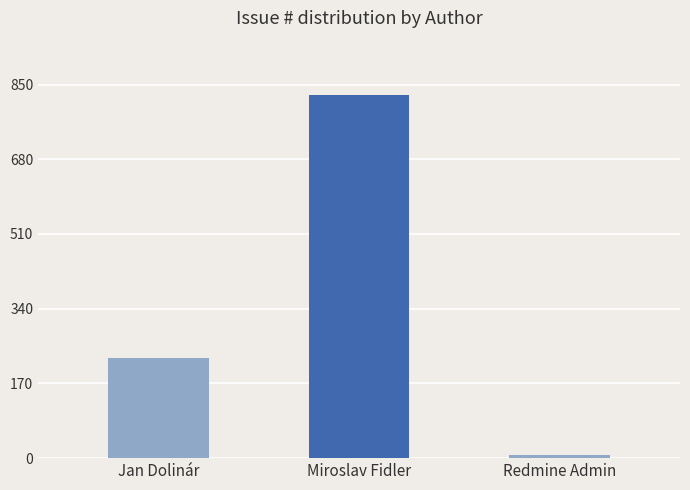

What is the difference between the values at Jan Dolinár and Miroslav Fidler?

598